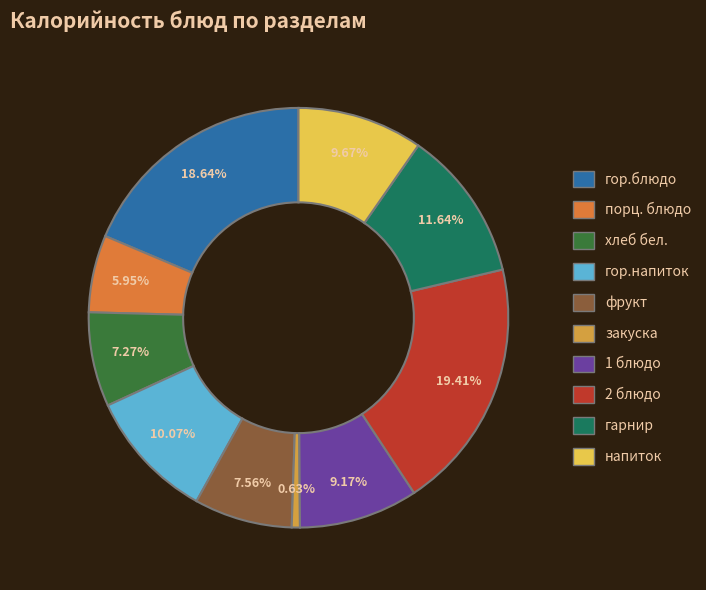

Rank the categories by value from lowest to highest.

закуска, порц. блюдо, хлеб бел., фрукт, 1 блюдо, напиток, гор.напиток, гарнир, гор.блюдо, 2 блюдо